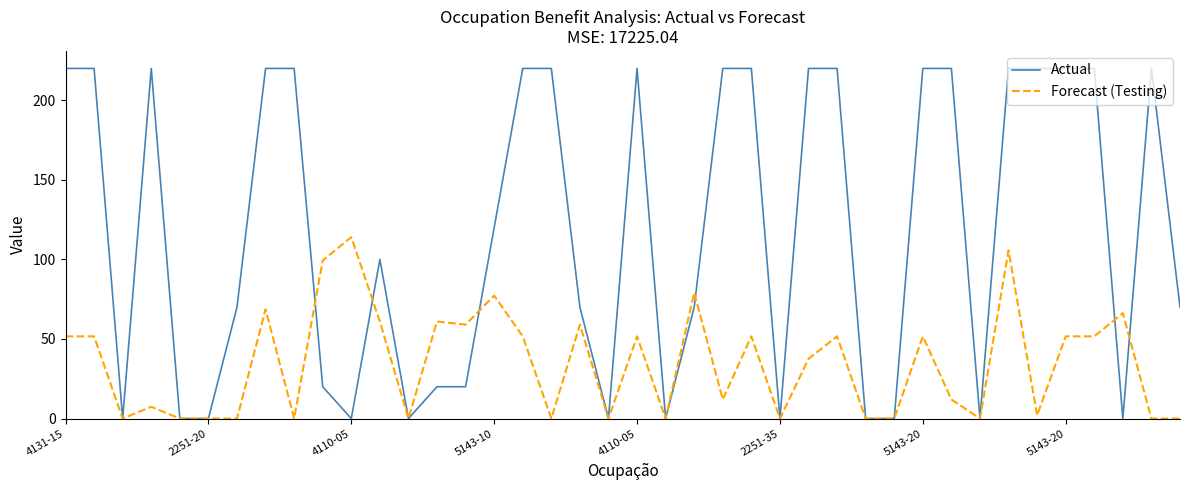

Is this an area chart (filled region under the line)?

No